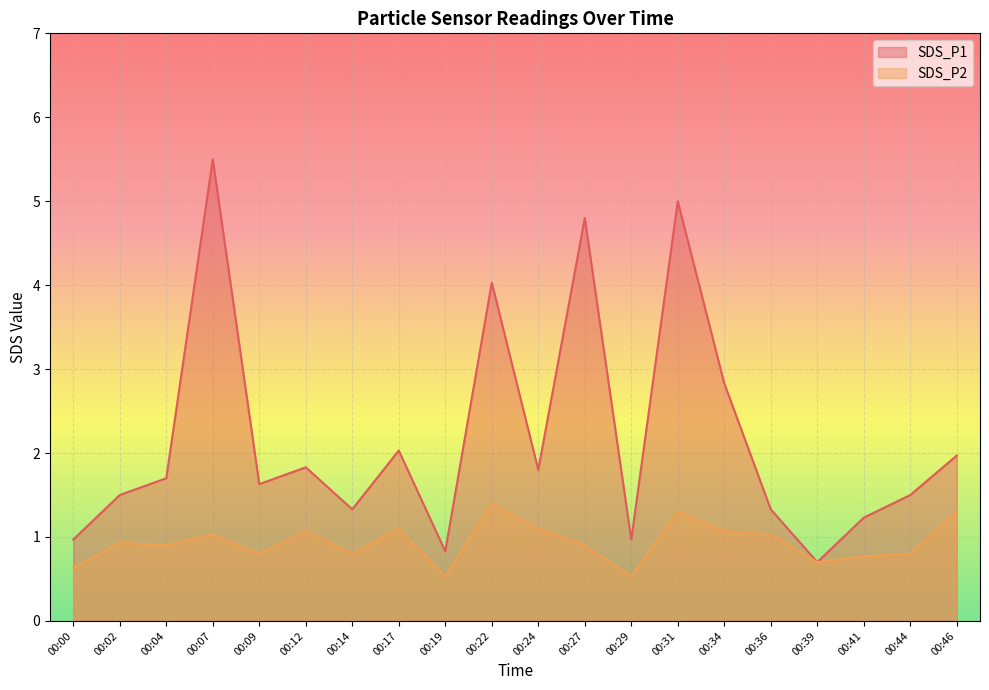

True or false: SDS_P1 and SDS_P2 cross at least once.

False